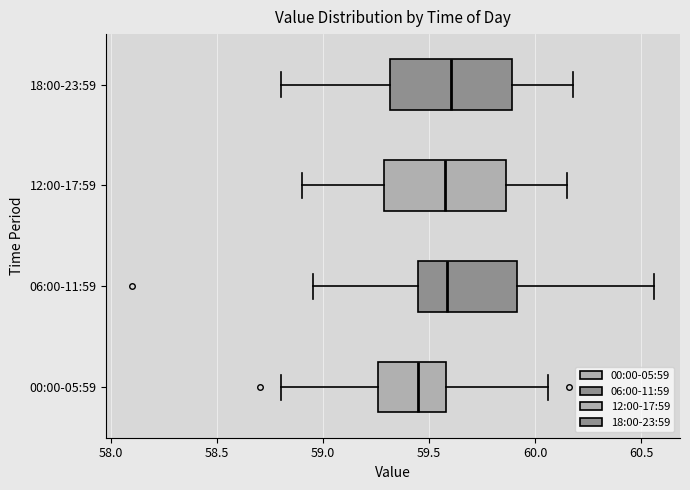

Reading bottom to top, read every box against the x-axis: the position of its median line, the range the box covers, and the ends of its whiskers. The values are not printed on the chart, so give them approximately, as read against the axis.

00:00-05:59: median 59.45, box 59.25 to 59.60, whiskers 58.80 to 60.05
06:00-11:59: median 59.60, box 59.45 to 59.90, whiskers 58.95 to 60.55
12:00-17:59: median 59.60, box 59.30 to 59.85, whiskers 58.90 to 60.15
18:00-23:59: median 59.60, box 59.30 to 59.90, whiskers 58.80 to 60.20